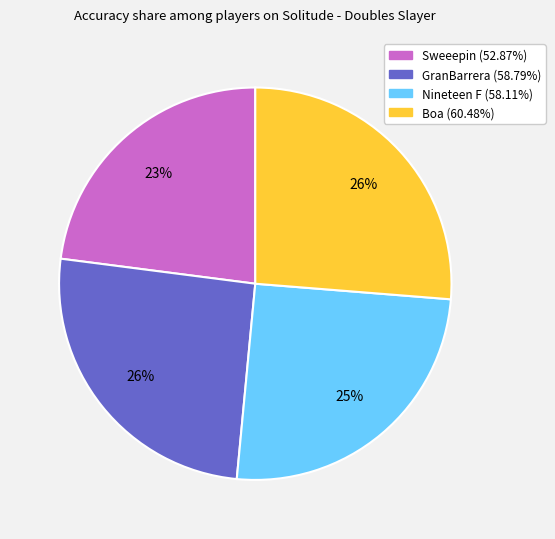

Combined, do Boa and GranBarrera account for over 50%?

Yes